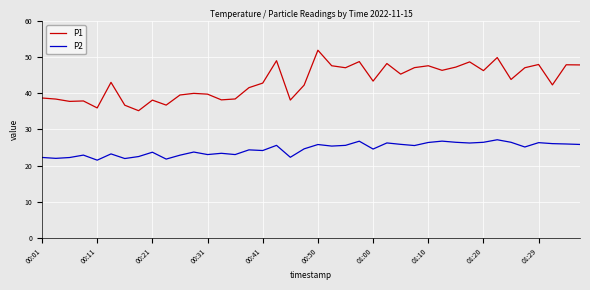

What is the greatest value displayed?

52.0